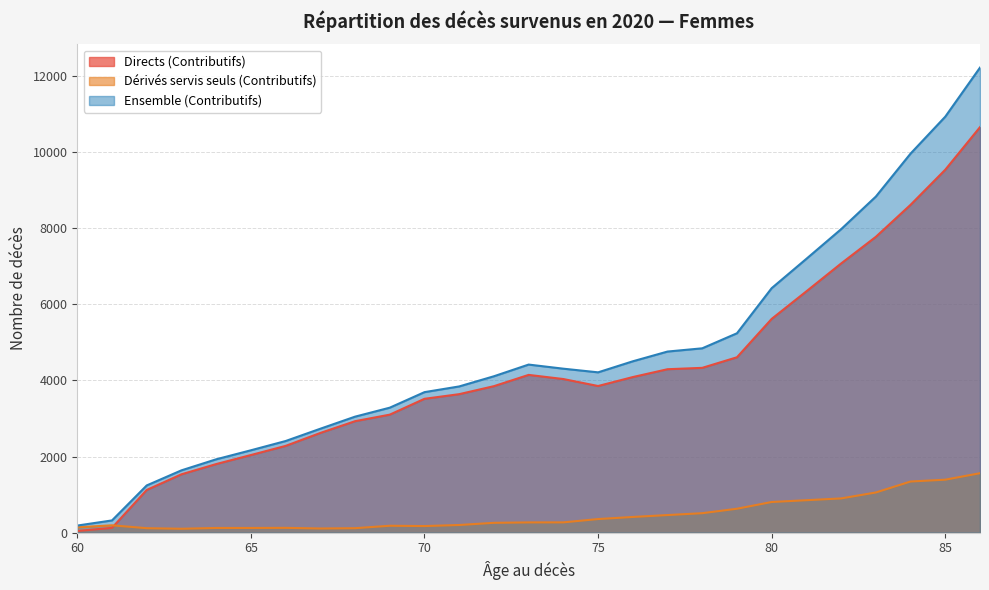

Which category has the lowest value in the Directs (Contributifs) series?

60